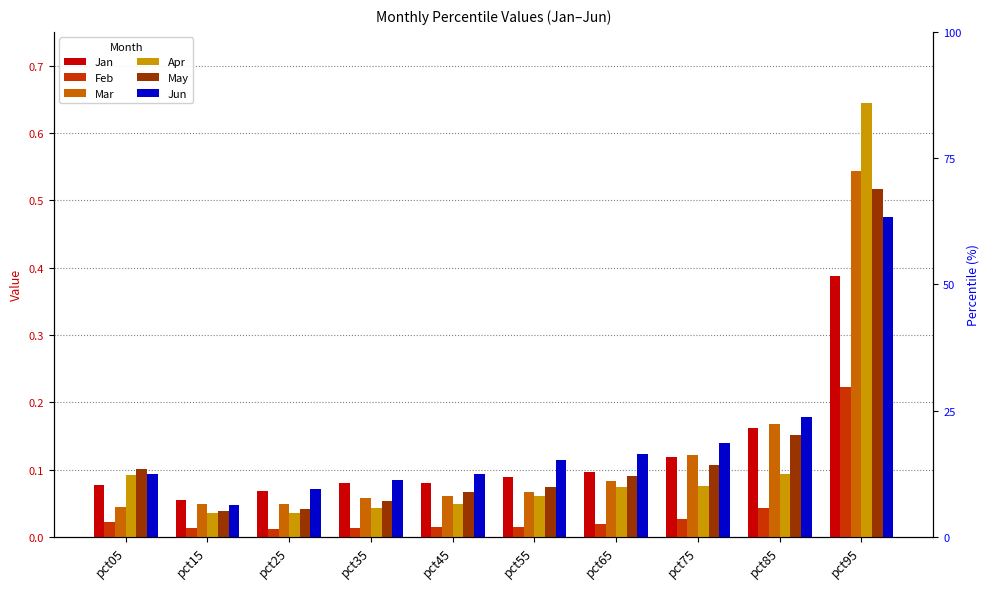

Reading left to right, transcribe all the data shown in this chart.

Jan: pct05=0.1	pct15=0.1	pct25=0.1	pct35=0.1	pct45=0.1	pct55=0.1	pct65=0.1	pct75=0.1	pct85=0.2	pct95=0.4
Feb: pct05=0.0	pct15=0.0	pct25=0.0	pct35=0.0	pct45=0.0	pct55=0.0	pct65=0.0	pct75=0.0	pct85=0.0	pct95=0.2
Mar: pct05=0.0	pct15=0.0	pct25=0.0	pct35=0.1	pct45=0.1	pct55=0.1	pct65=0.1	pct75=0.1	pct85=0.2	pct95=0.5
Apr: pct05=0.1	pct15=0.0	pct25=0.0	pct35=0.0	pct45=0.0	pct55=0.1	pct65=0.1	pct75=0.1	pct85=0.1	pct95=0.6
May: pct05=0.1	pct15=0.0	pct25=0.0	pct35=0.1	pct45=0.1	pct55=0.1	pct65=0.1	pct75=0.1	pct85=0.2	pct95=0.5
Jun: pct05=0.1	pct15=0.0	pct25=0.1	pct35=0.1	pct45=0.1	pct55=0.1	pct65=0.1	pct75=0.1	pct85=0.2	pct95=0.5